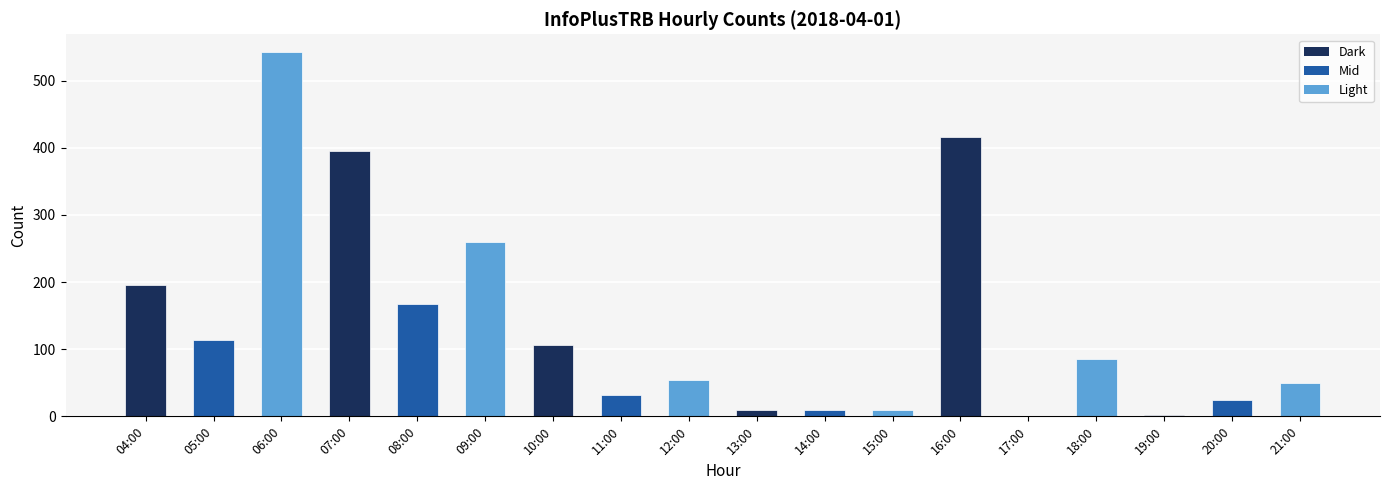

Between 14:00 and 21:00, which is larger?

21:00